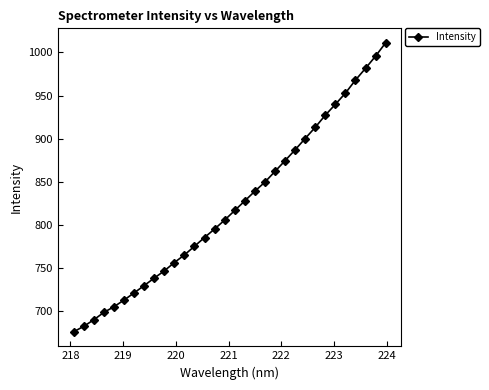

What is the maximum value shown in the chart?

1011.2